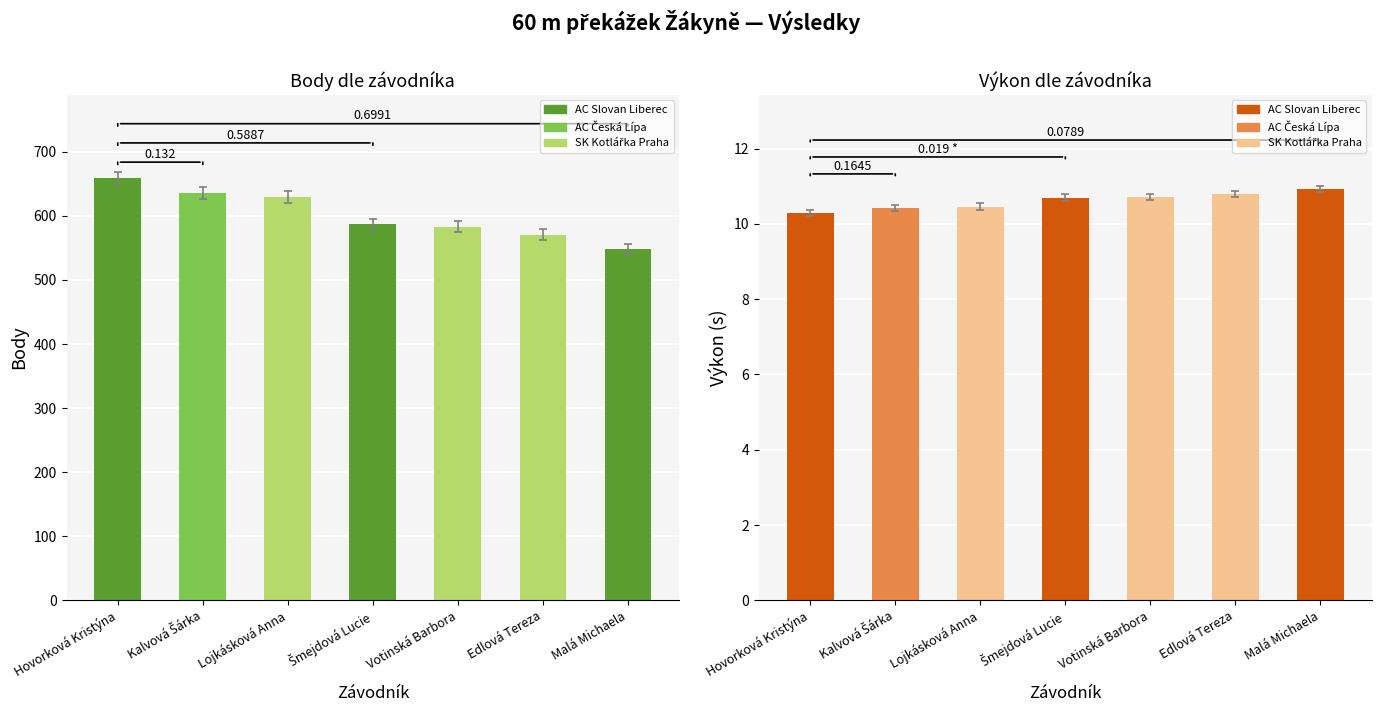

The value of Body at Votinská Barbora is 179.0. True or false?

False